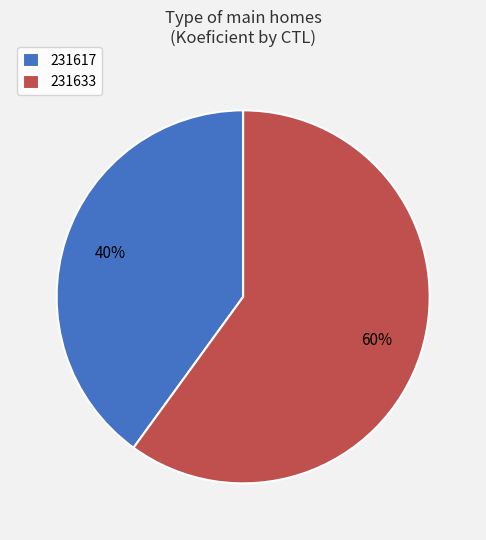

What is the smallest slice in the pie chart?

231617